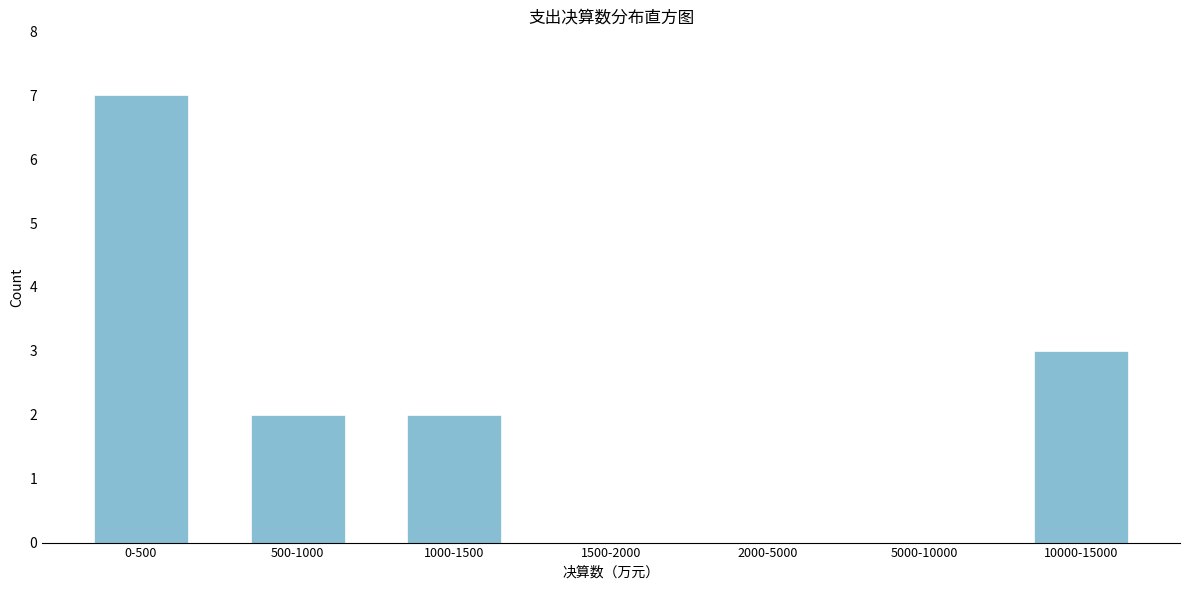

Reading left to right, extract all data points from this chart.

0-500=7	500-1000=2	1000-1500=2	1500-2000=0	2000-5000=0	5000-10000=0	10000-15000=3